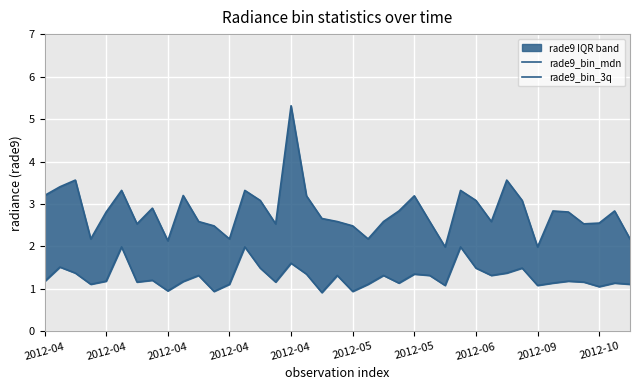

Rank the series by their average value, from lowest to highest.

rade9_bin_mdn, rade9_bin_3q